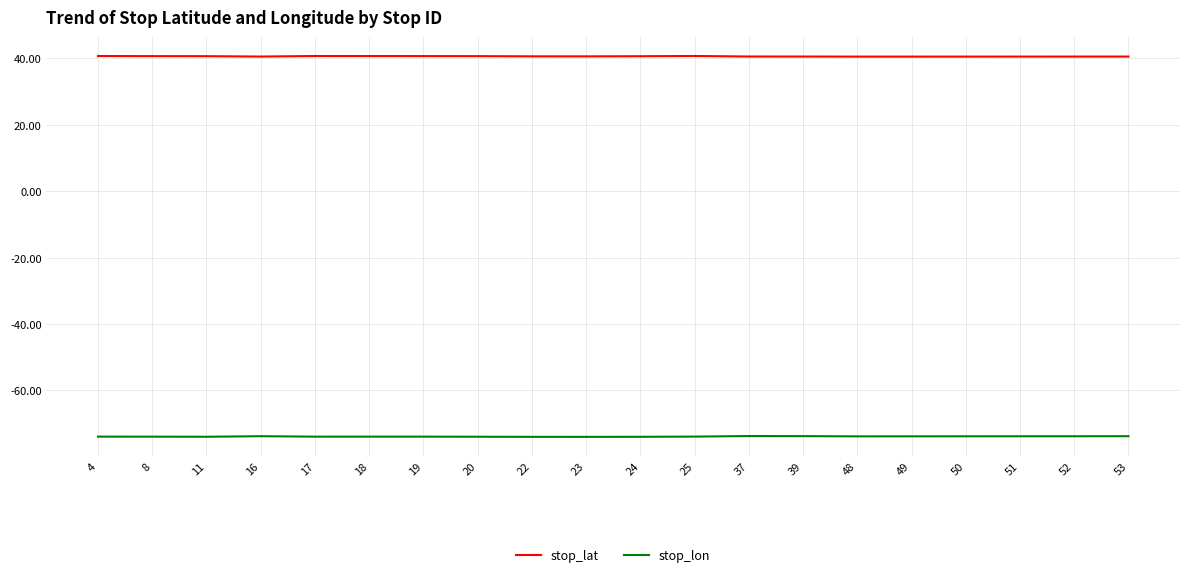

How many lines are shown in the chart?

2